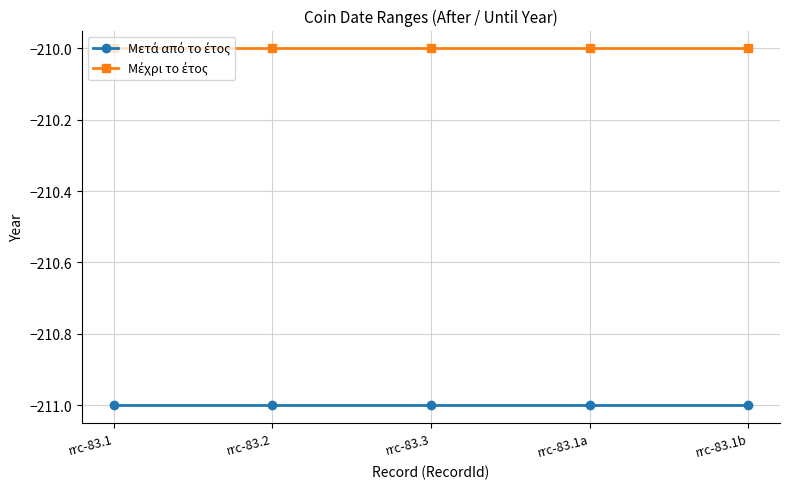

What is the total value across all series at rrc-83.2?

-421